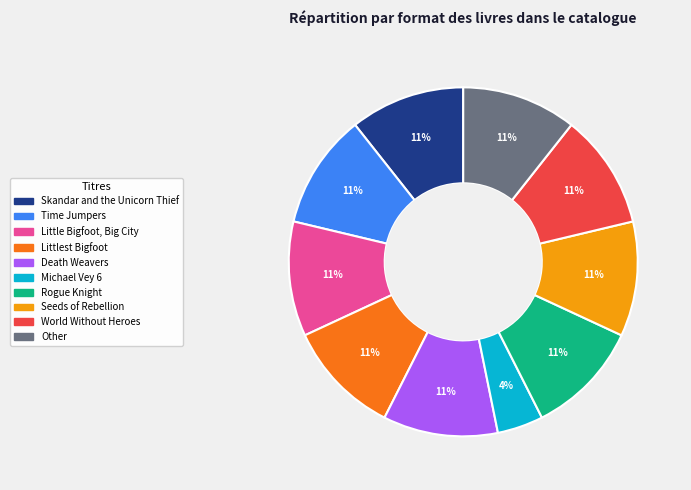

To the nearest percent, what percentage of the pie is World Without Heroes?

11%